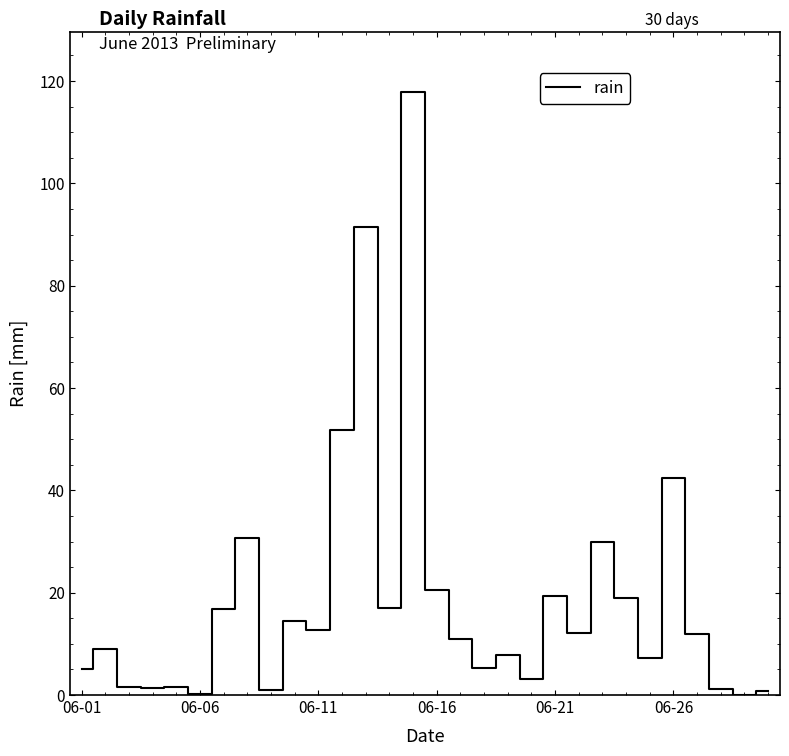

What is the greatest value displayed?

117.8